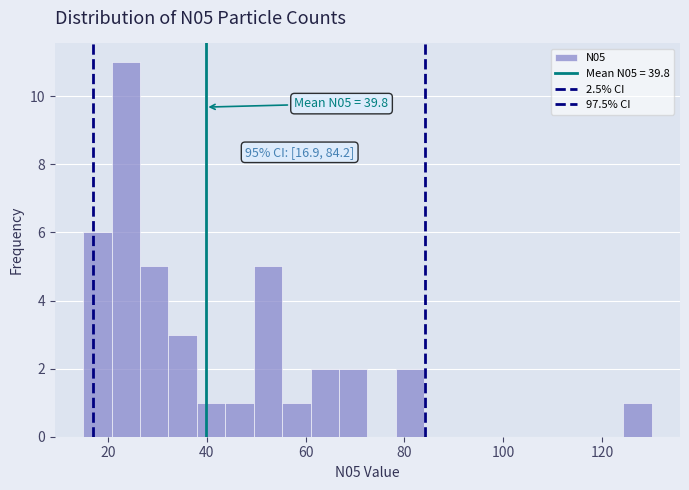

Around what value on the x-axis is the tallest bar? Give the approximate position of its centre, as read against the axis.

24